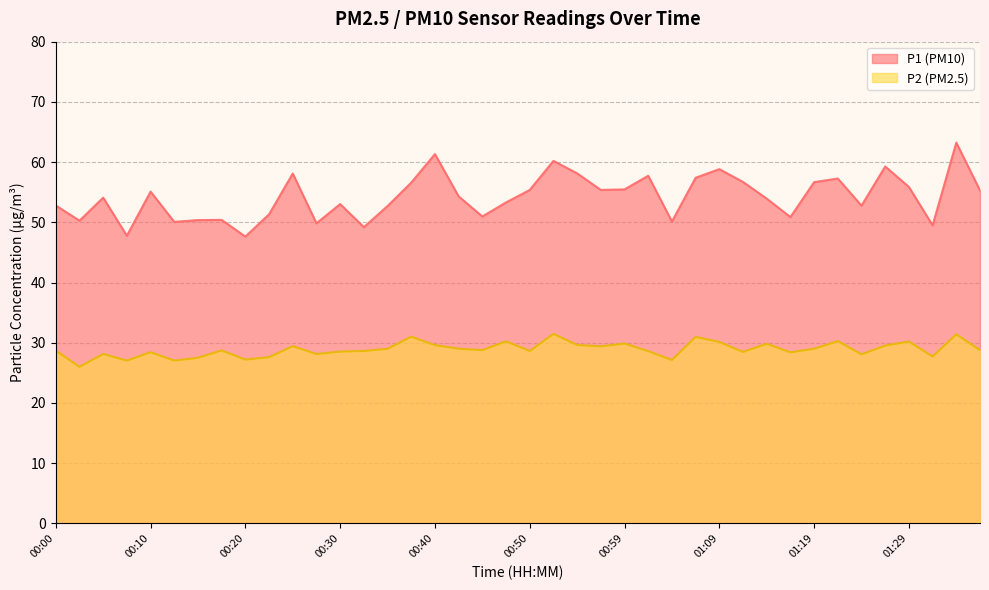

Is it true that P2 equals 31.4 at 01:34?

True